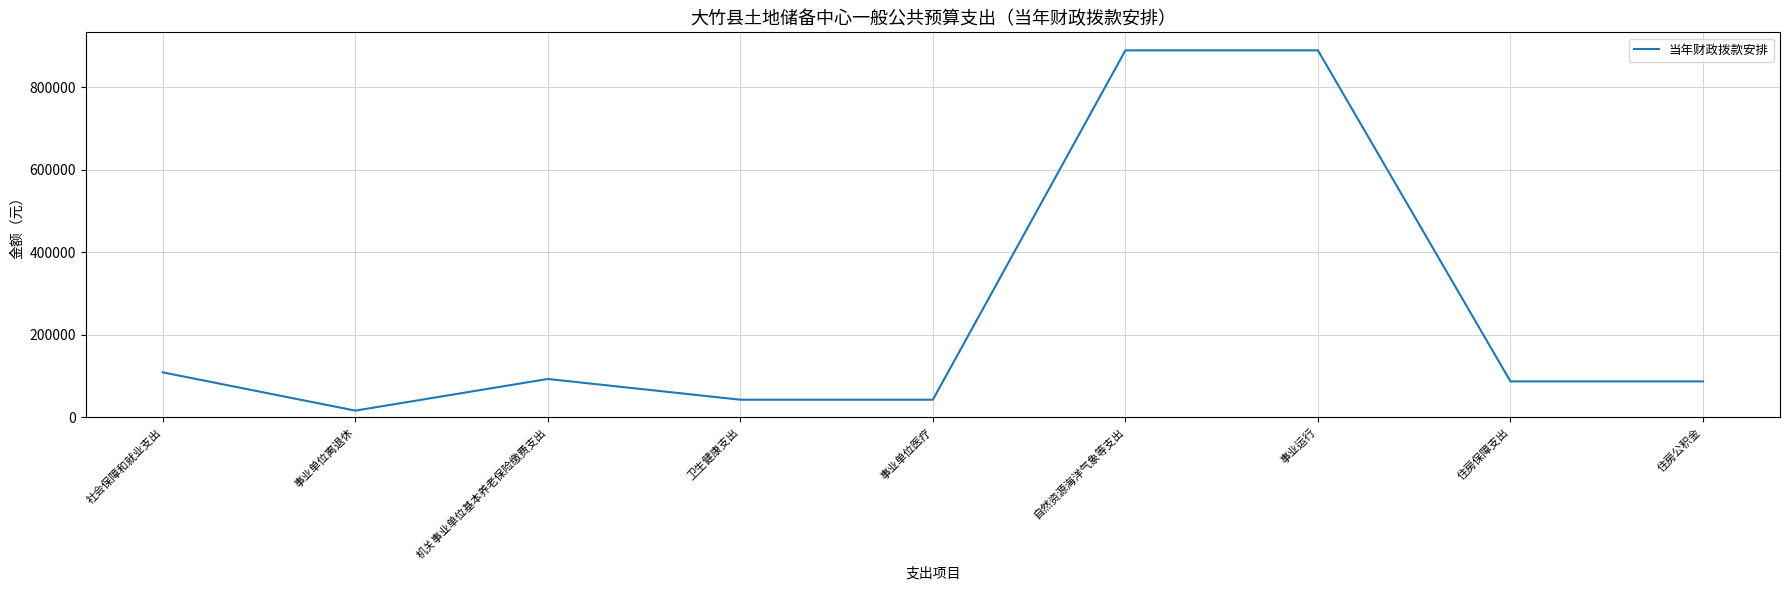

Which label corresponds to the smallest value in the chart?

事业单位离退休